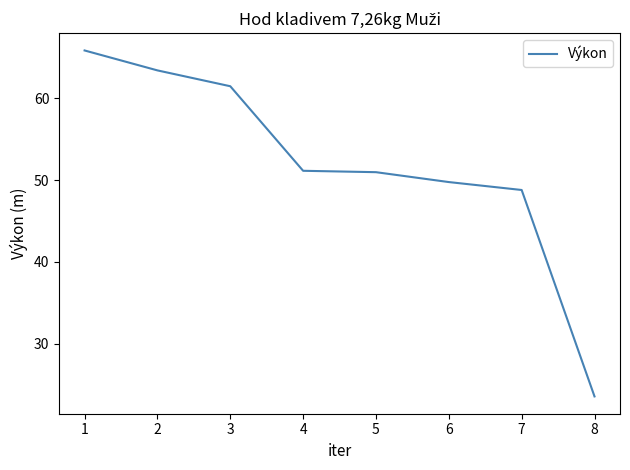

At which category does the chart reach its minimum across all series?

8